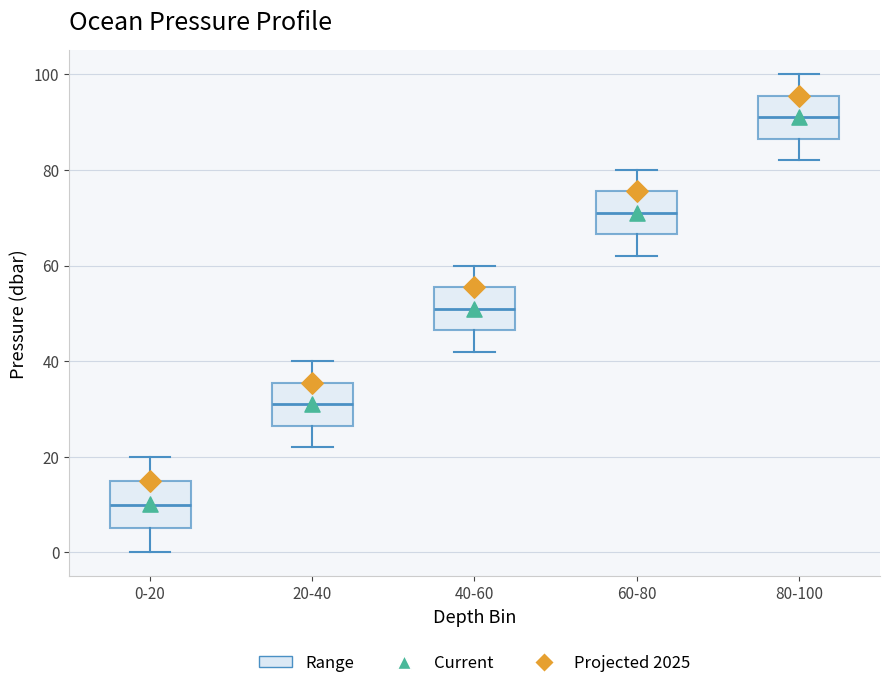

Reading left to right, transcribe this box plot: for each box, give where its median line is, the range the box spans, and where its two whiskers end, as read against the y-axis. The values are not printed on the chart, so give them approximately, as read against the axis.

0-20: median 10, box 6 to 16, whiskers 0 to 20
20-40: median 32, box 26 to 36, whiskers 22 to 40
40-60: median 52, box 46 to 56, whiskers 42 to 60
60-80: median 72, box 66 to 76, whiskers 62 to 80
80-100: median 92, box 86 to 96, whiskers 82 to 100